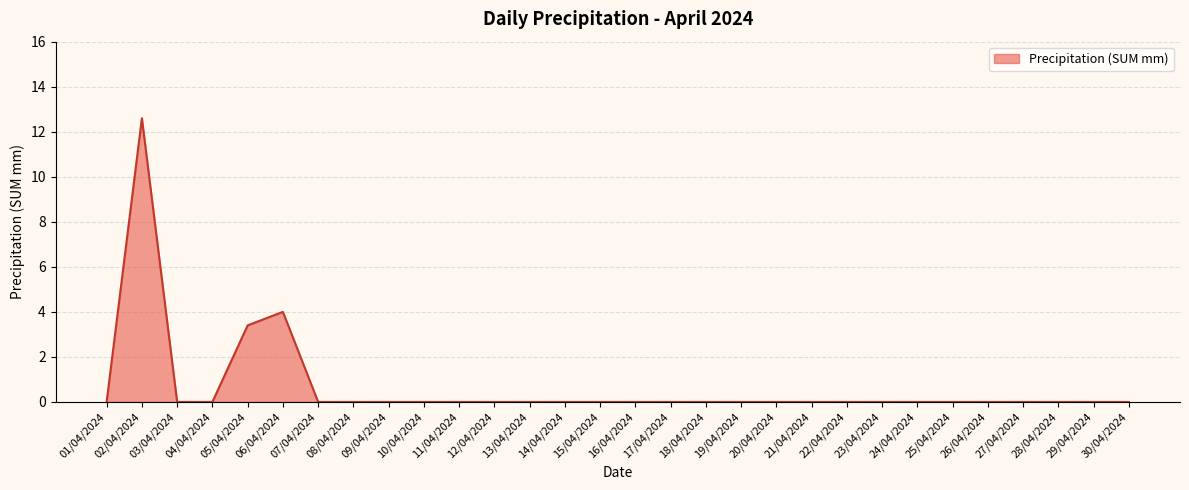

Reading right to left, extract all data points from this chart.

0.0	0.0	0.0	0.0	0.0	0.0	0.0	0.0	0.0	0.0	0.0	0.0	0.0	0.0	0.0	0.0	0.0	0.0	0.0	0.0	0.0	0.0	0.0	0.0	4.0	3.4	0.0	0.0	12.6	0.0